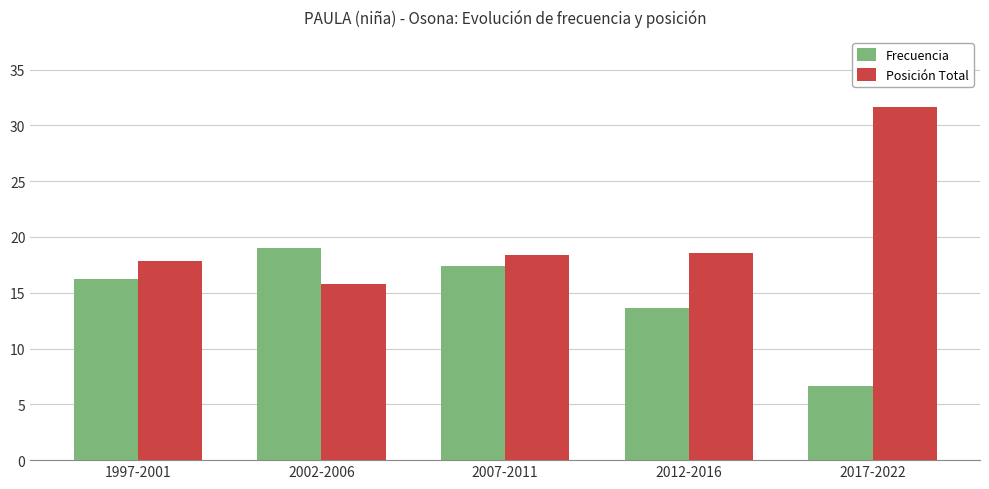

Are the bars horizontal?

No